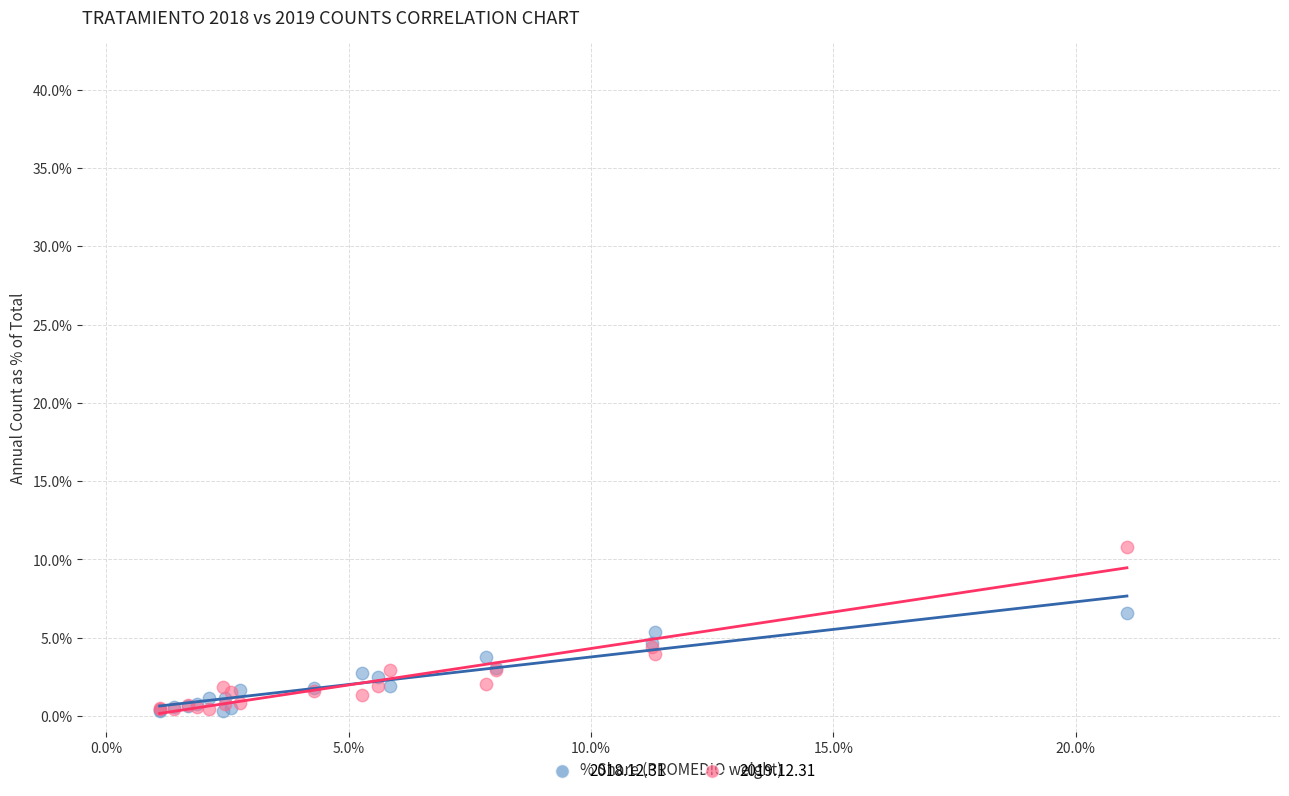

What are all the series names shown in the legend?

2018.12.31, 2019.12.31